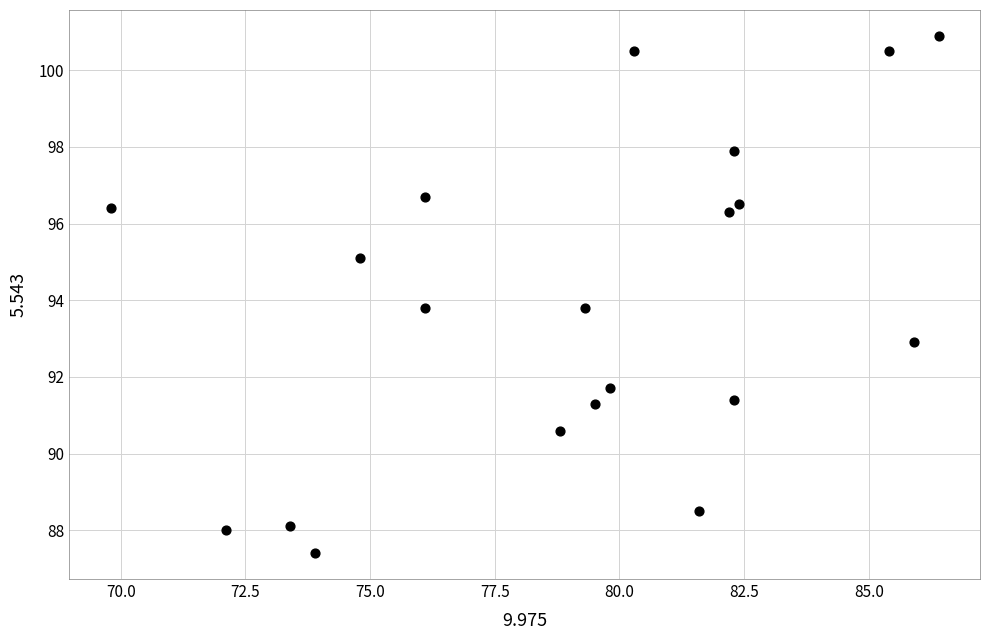

List the coordinates of all points as (X, Y) pairs, reading left to right.

(69.8, 96.4)  (72.1, 88.0)  (73.4, 88.1)  (73.9, 87.4)  (74.8, 95.1)  (76.1, 93.8)  (76.1, 96.7)  (78.8, 90.6)  (79.3, 93.8)  (79.5, 91.3)  (79.8, 91.7)  (80.3, 100.5)  (81.6, 88.5)  (82.2, 96.3)  (82.3, 97.9)  (82.3, 91.4)  (82.4, 96.5)  (85.4, 100.5)  (85.9, 92.9)  (86.4, 100.9)